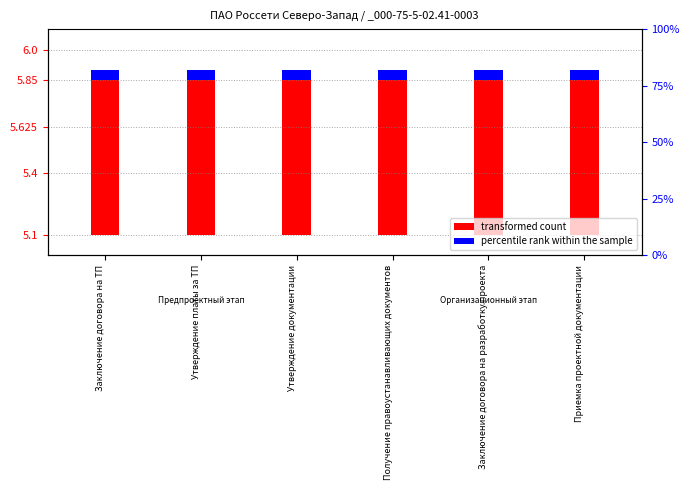

At which category does the chart reach its minimum across all series?

Заключение договора на ТП